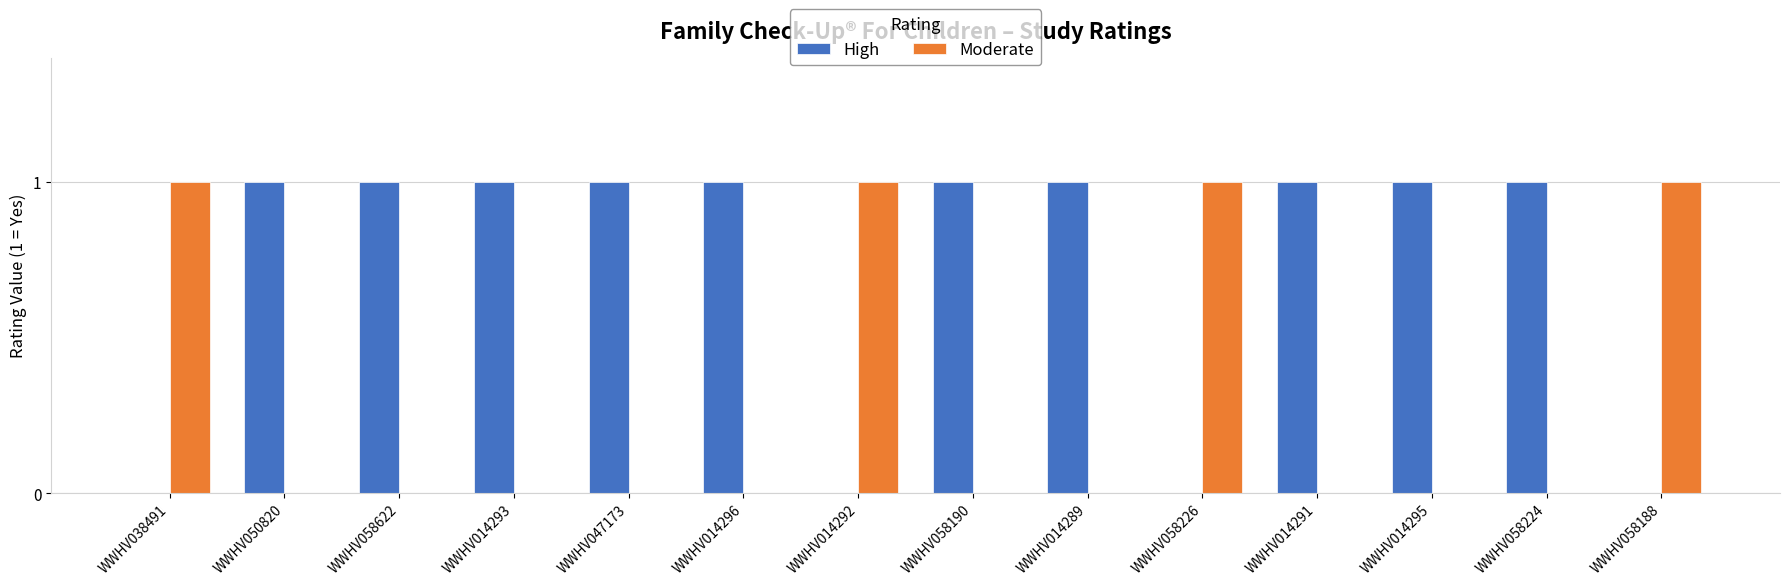

What is the sum of all High values?

10